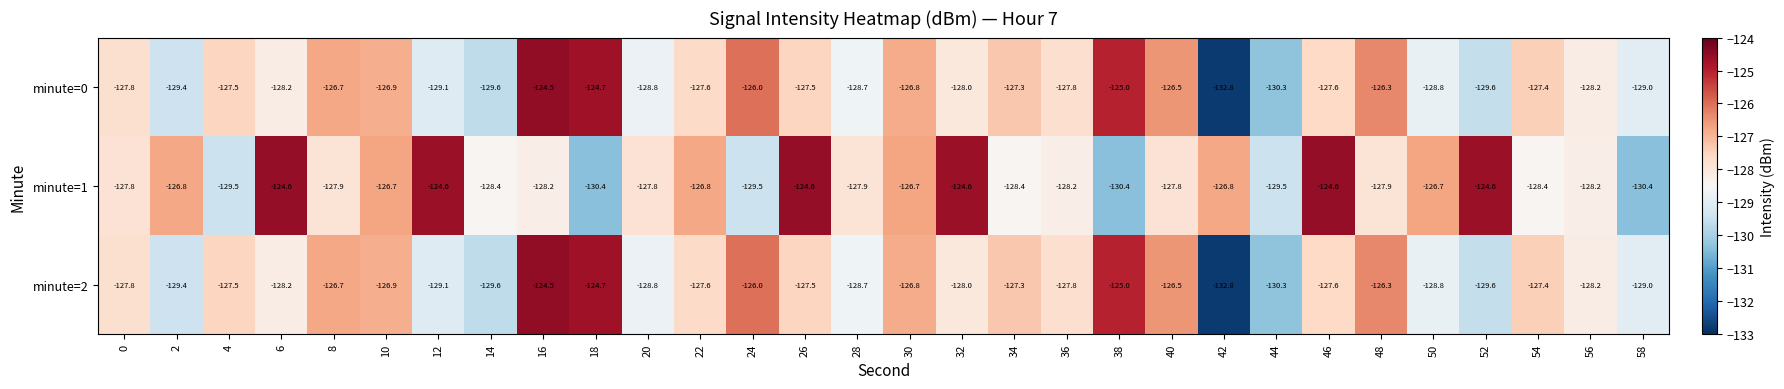

Is it true that minute=2 equals -128.7 at 28?

True